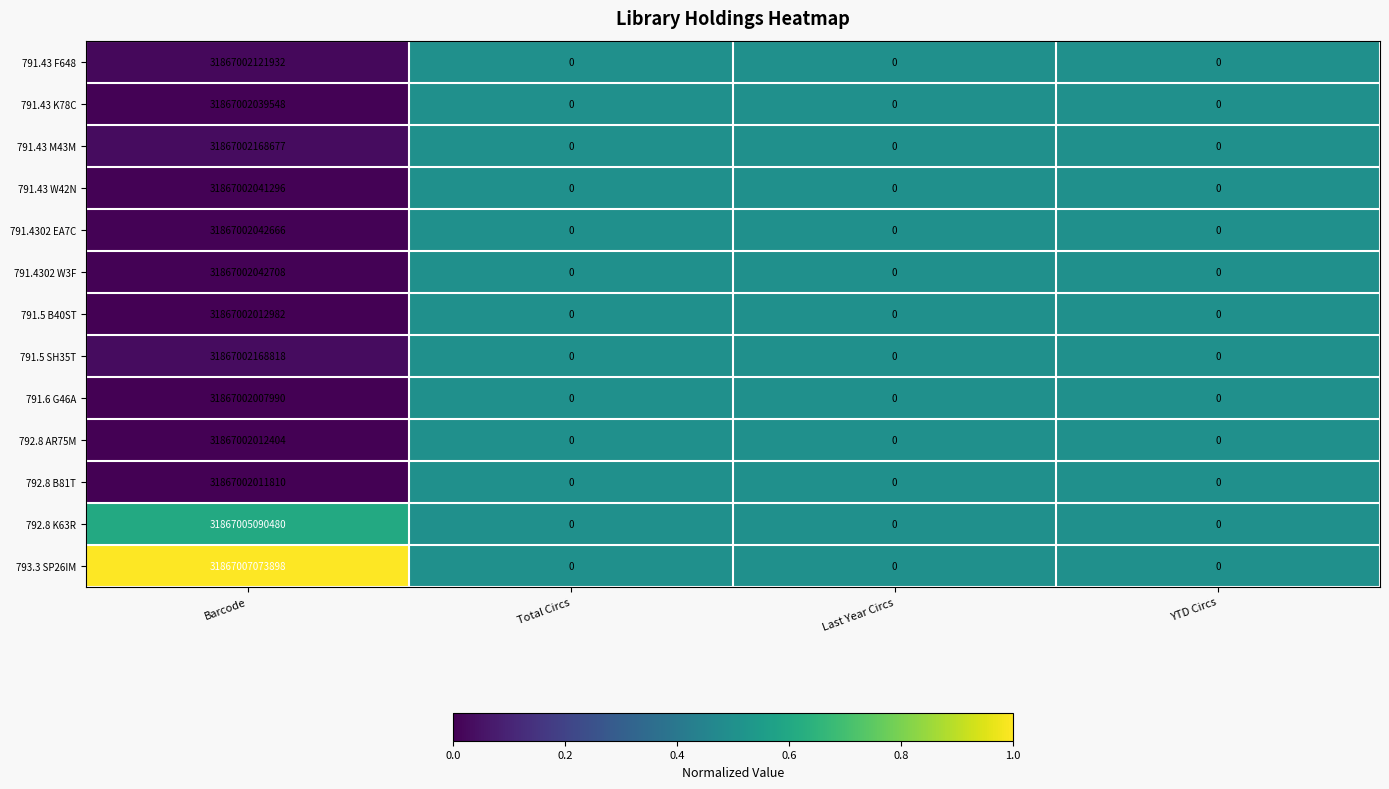

Count the 791.43 F648 values in the range 0 to 31867002121932.

4